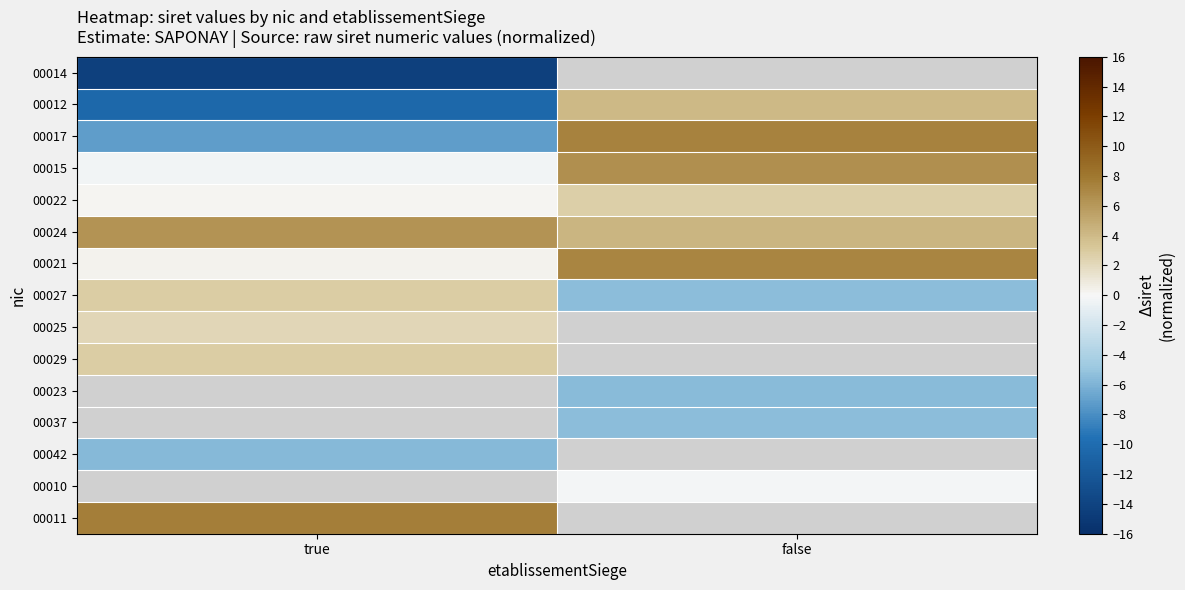

List the labels in order of 00037 value, smallest first.

true, false